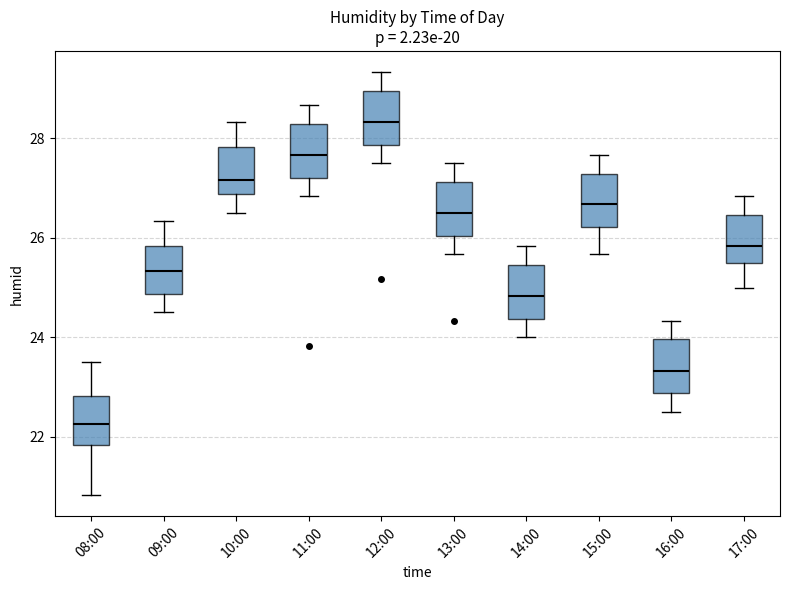

Reading left to right, read every box against the y-axis: the position of its median line, the range the box covers, and the ends of its whiskers. The values are not printed on the chart, so give them approximately, as read against the axis.

08:00: median 22.2, box 21.8 to 22.8, whiskers 20.8 to 23.6
09:00: median 25.4, box 24.8 to 25.8, whiskers 24.6 to 26.4
10:00: median 27.2, box 26.8 to 27.8, whiskers 26.6 to 28.4
11:00: median 27.6, box 27.2 to 28.2, whiskers 26.8 to 28.6
12:00: median 28.4, box 27.8 to 29.0, whiskers 27.6 to 29.4
13:00: median 26.6, box 26.0 to 27.2, whiskers 25.6 to 27.6
14:00: median 24.8, box 24.4 to 25.4, whiskers 24.0 to 25.8
15:00: median 26.6, box 26.2 to 27.2, whiskers 25.6 to 27.6
16:00: median 23.4, box 22.8 to 24.0, whiskers 22.6 to 24.4
17:00: median 25.8, box 25.6 to 26.4, whiskers 25.0 to 26.8